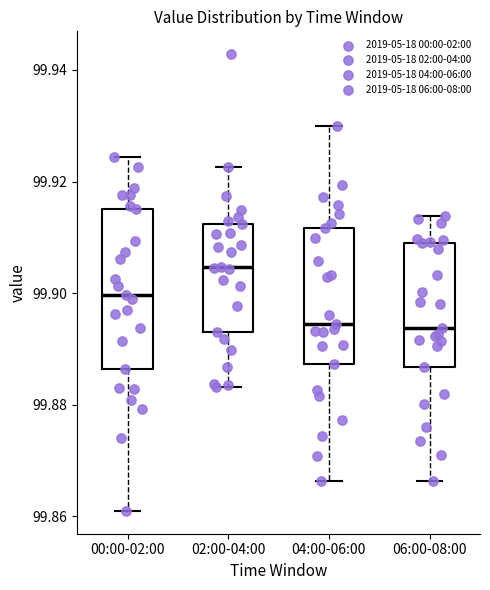

Reading left to right, transcribe this box plot: for each box, give where its median line is, the range the box spans, and where its two whiskers end, as read against the y-axis. The values are not printed on the chart, so give them approximately, as read against the axis.

00:00-02:00: median 99.900, box 99.886 to 99.916, whiskers 99.860 to 99.924
02:00-04:00: median 99.904, box 99.892 to 99.912, whiskers 99.884 to 99.922
04:00-06:00: median 99.894, box 99.888 to 99.912, whiskers 99.866 to 99.930
06:00-08:00: median 99.894, box 99.886 to 99.908, whiskers 99.866 to 99.914